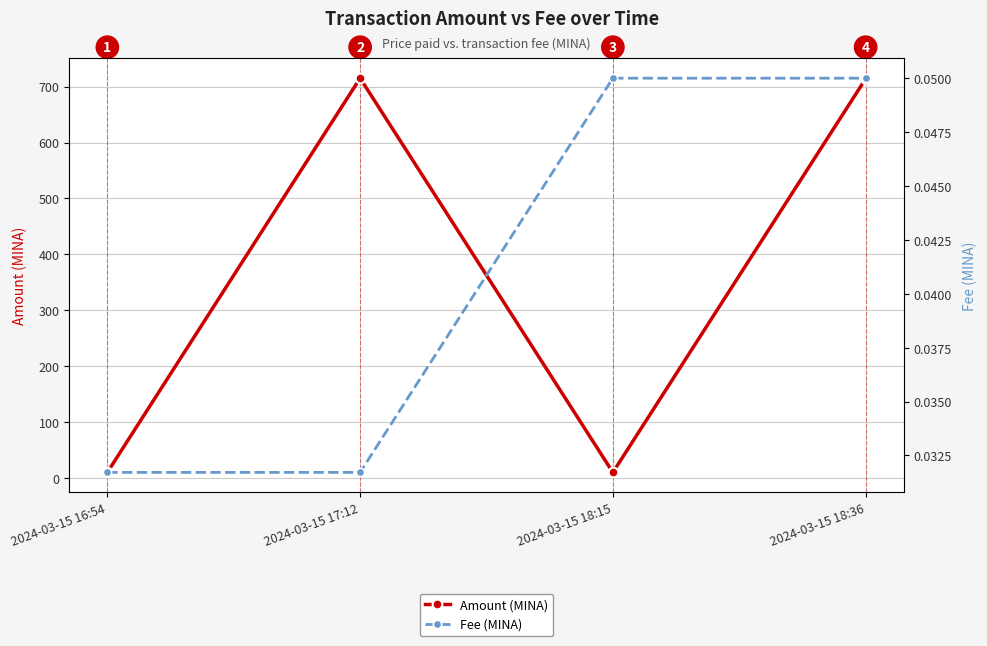

What is the maximum value for Amount (MINA)?

715.0